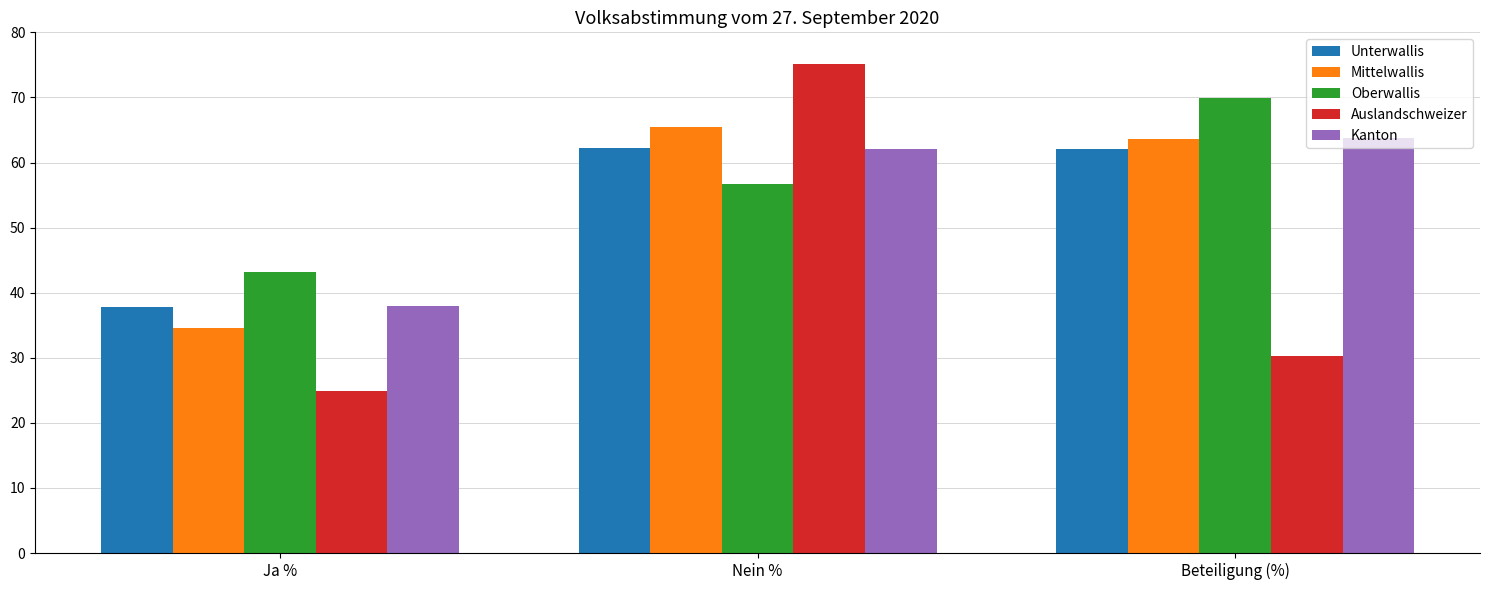

Between Ja % and Nein %, which series saw the biggest shift?

Auslandschweizer